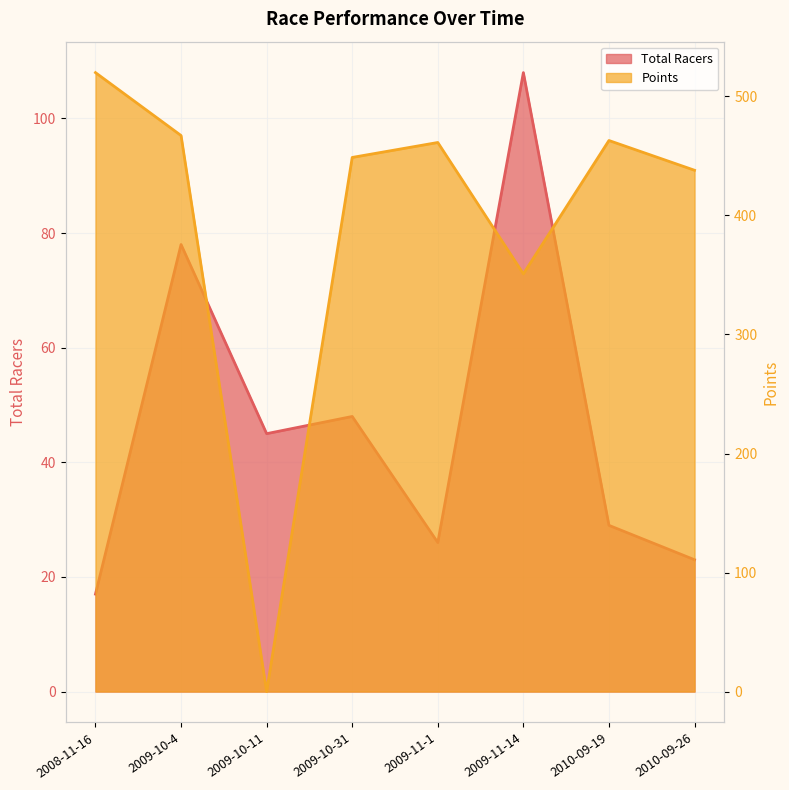

What is the maximum value for Total Racers?

108.0